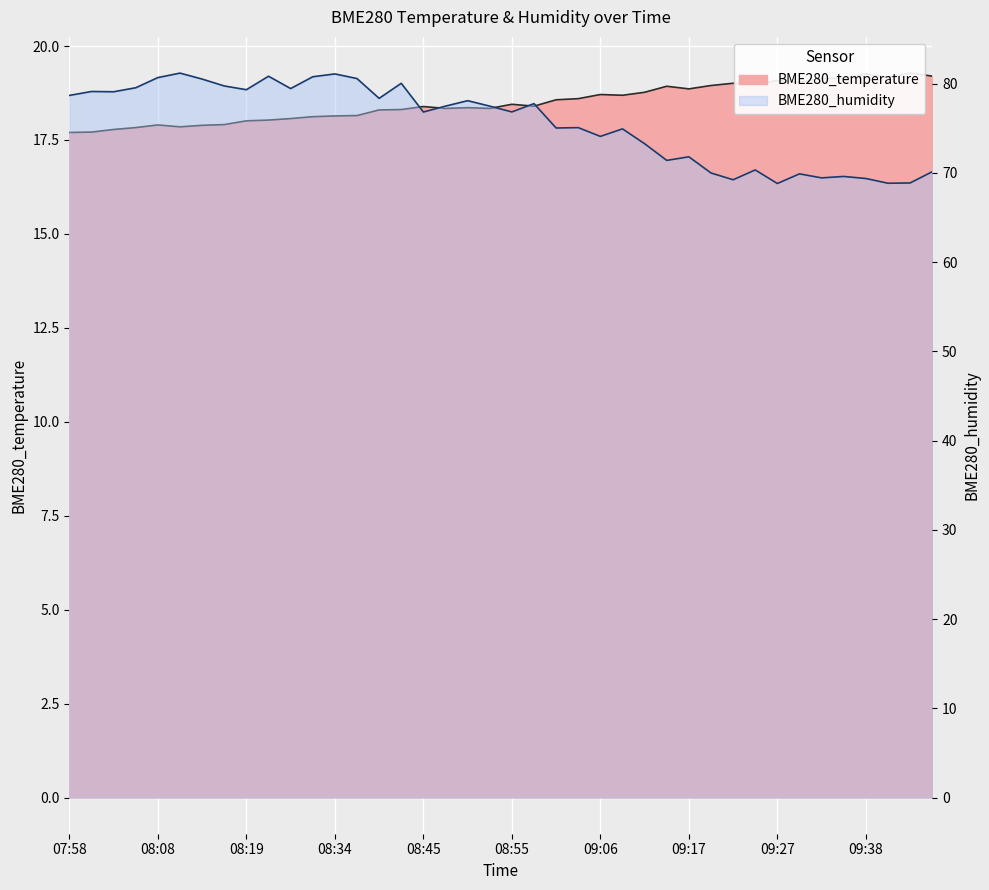

How many data points in BME280_humidity are above 77?

20